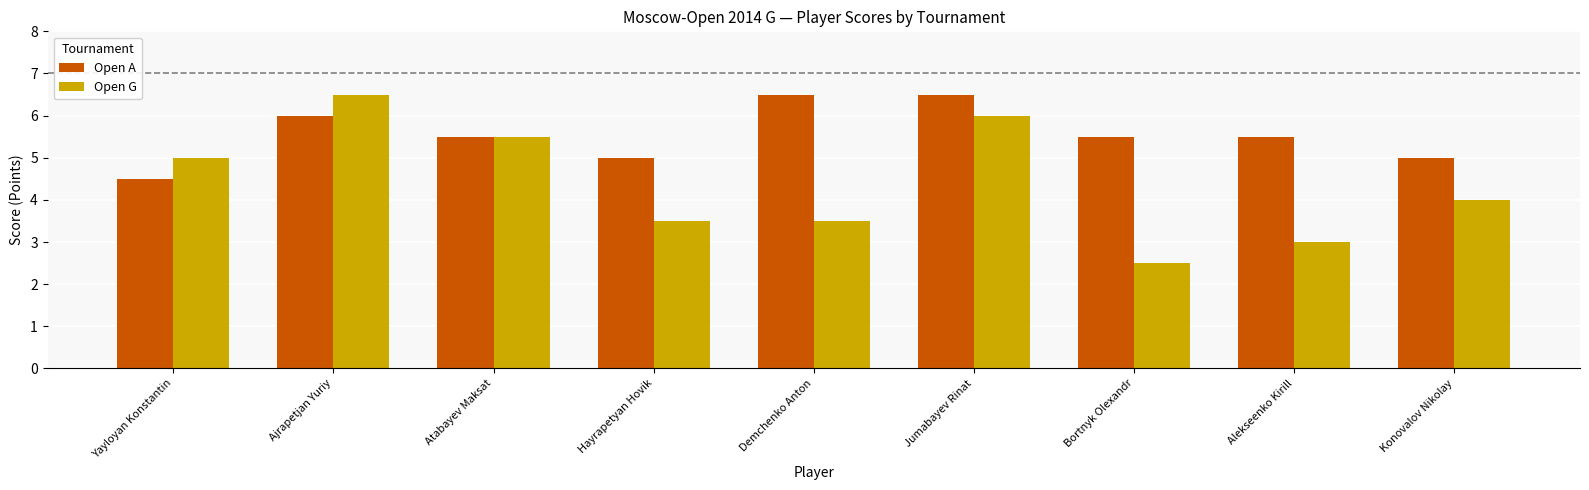

What is the average value of the Open G series?

4.4